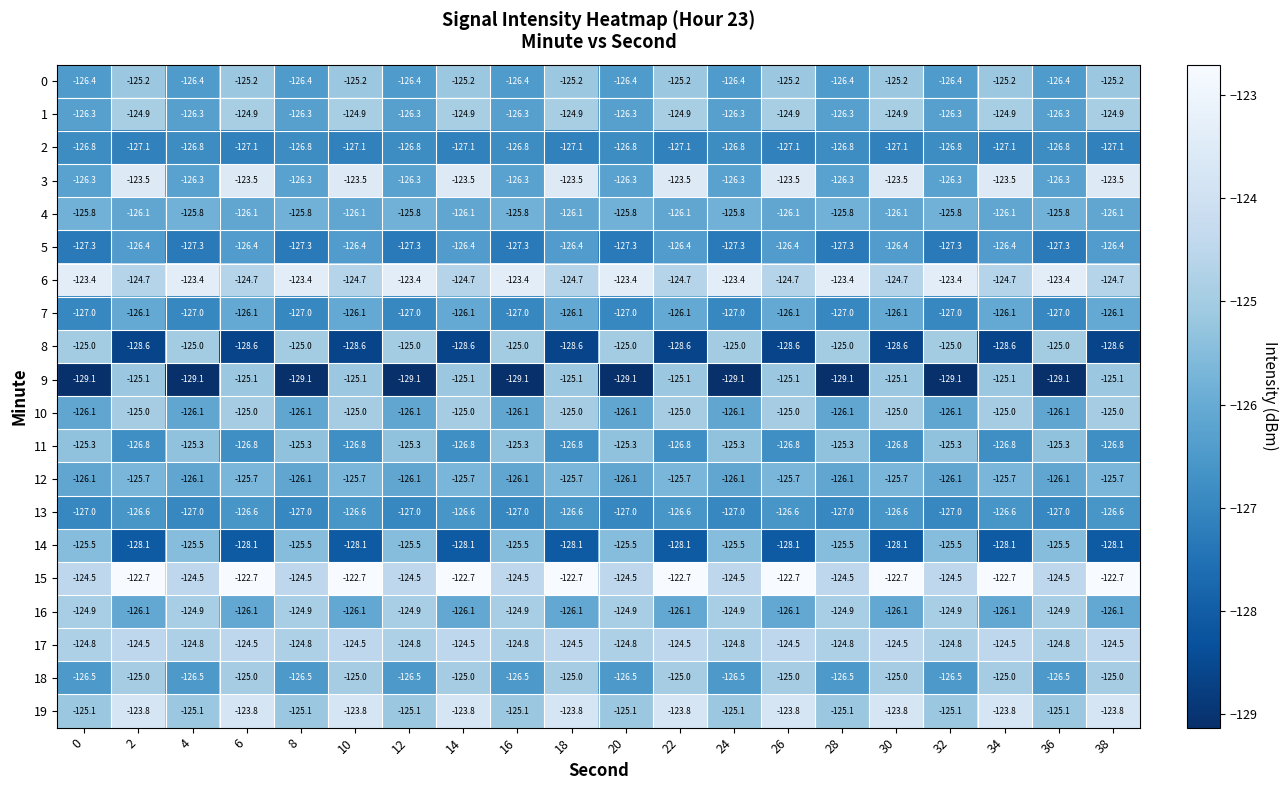

The 14 series shows -125.5 at 28. True or false?

True